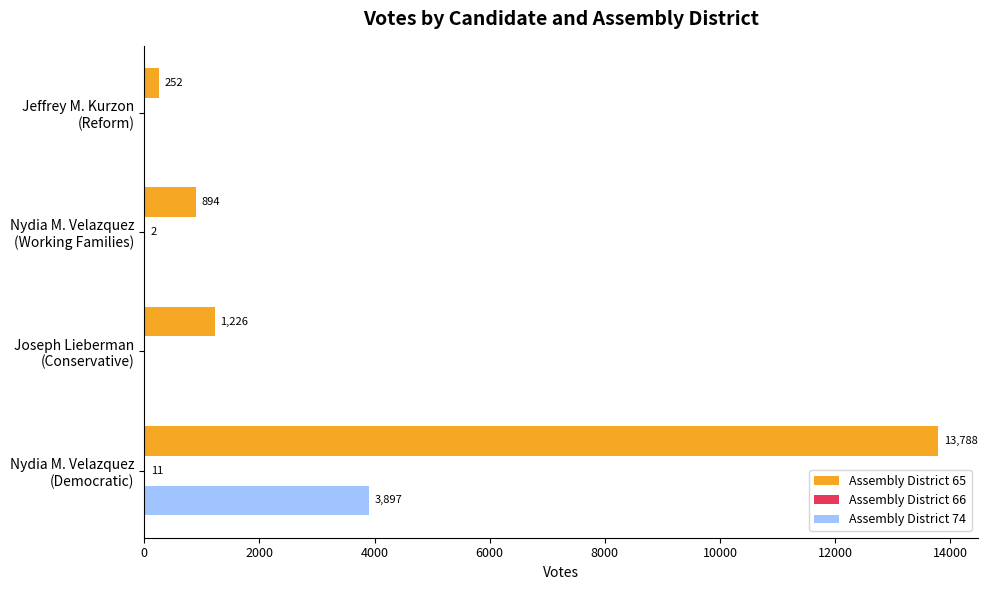

Which series has the largest range (max minus min)?

Assembly District 65